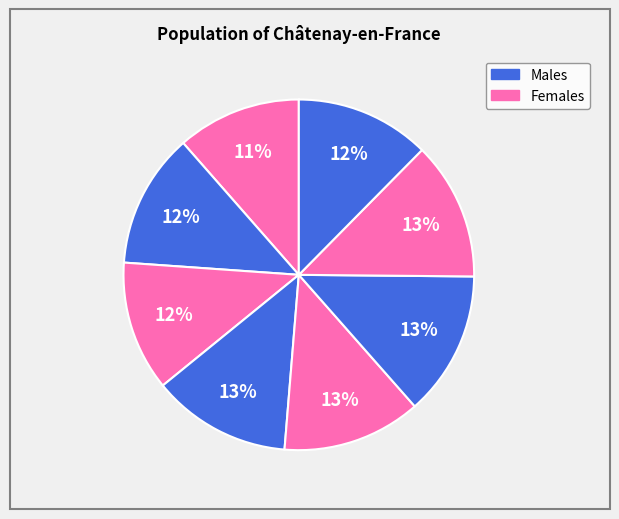

Count the number of slices in the pie.

8